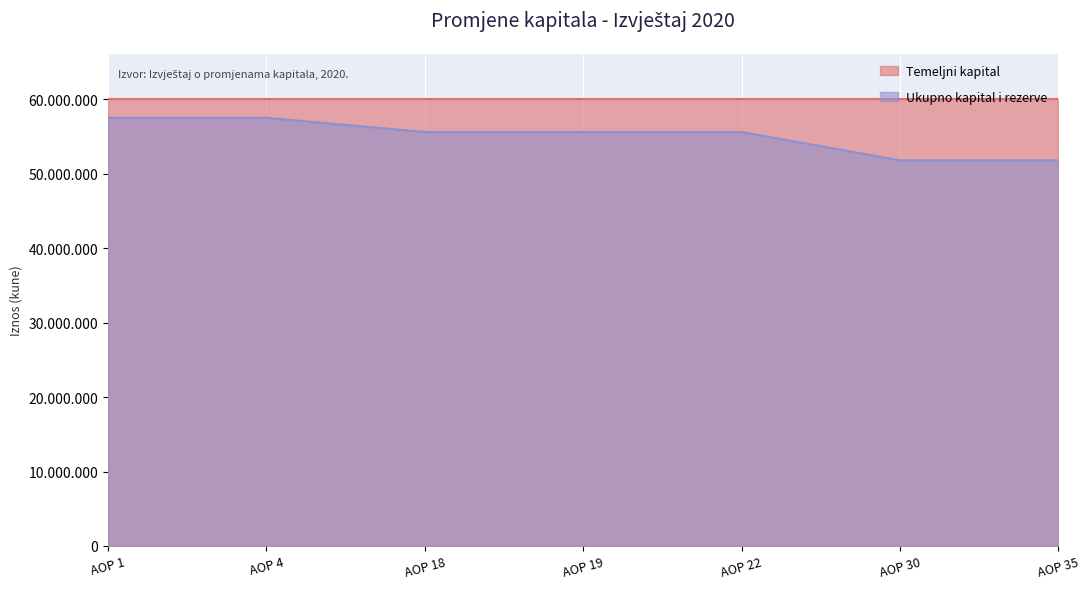

Rank the categories by value from lowest to highest.

AOP 30, AOP 35, AOP 18, AOP 19, AOP 22, AOP 1, AOP 4